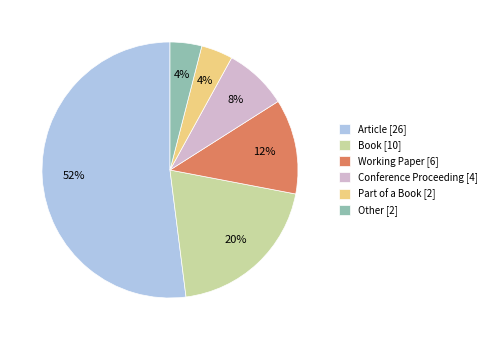

What percentage is the Book [10] slice, to the nearest percent?

20%